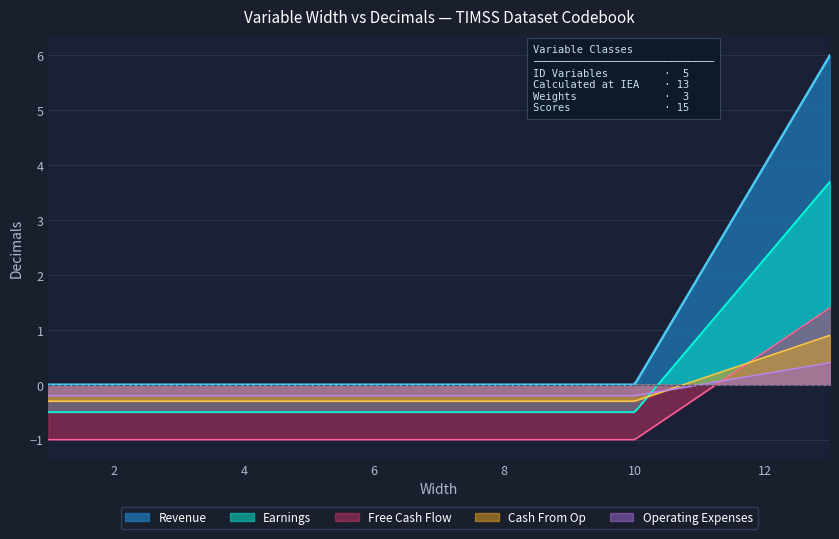

Which series has the largest range (max minus min)?

Revenue